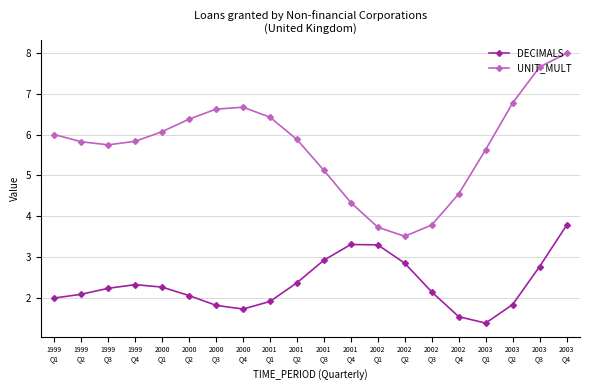

Reading left to right, what are all the values shown in this chart?

DECIMALS: 2.0	2.1	2.2	2.3	2.3	2.1	1.8	1.7	1.9	2.4	2.9	3.3	3.3	2.9	2.1	1.5	1.4	1.8	2.8	3.8
UNIT_MULT: 6.0	5.8	5.7	5.8	6.1	6.4	6.6	6.7	6.4	5.9	5.1	4.3	3.7	3.5	3.8	4.5	5.6	6.8	7.7	8.0